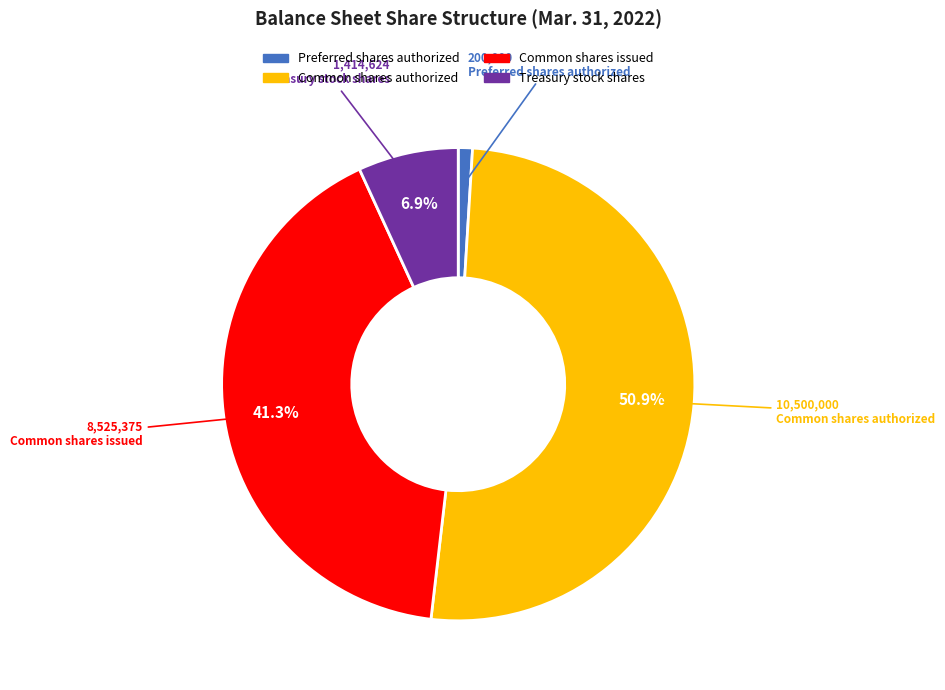

What is the total percentage of Treasury stock shares and Common shares authorized?

57.7%